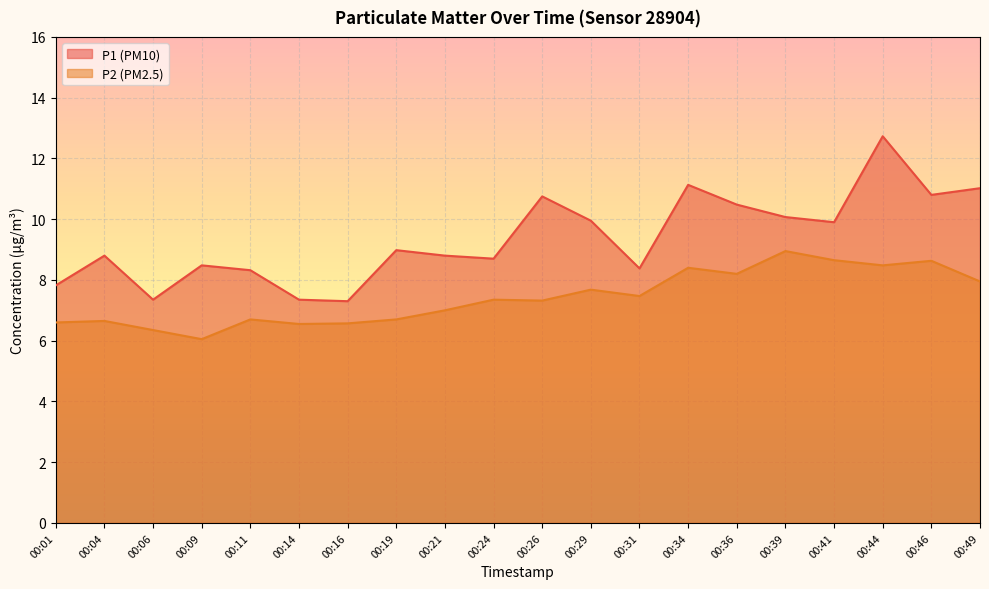

Between 00:49 and 00:04, which is larger?

00:49